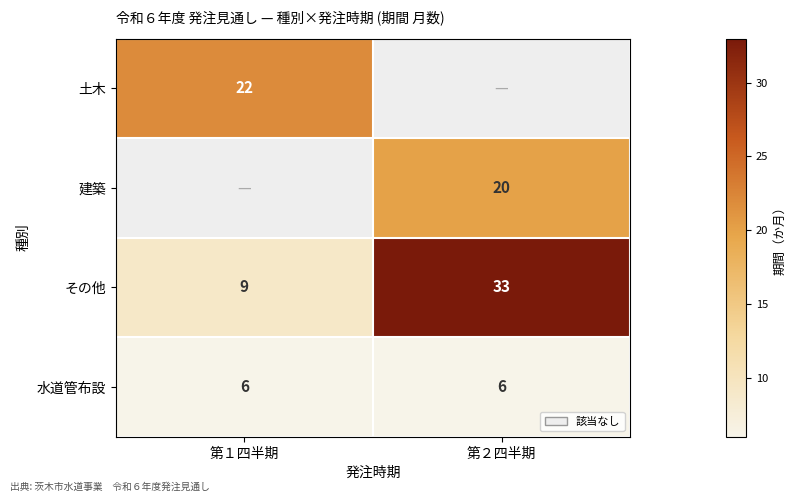

At which category does the chart reach its minimum across all series?

第１四半期